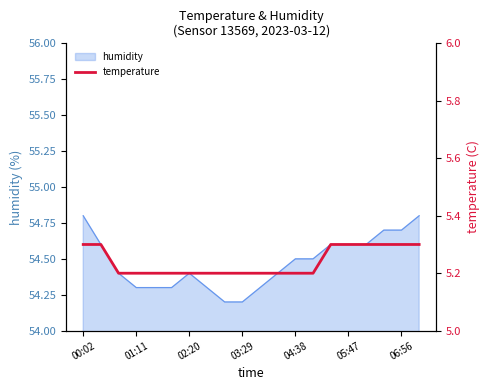

The chart shows a value of 5.2 at 13. True or false?

True